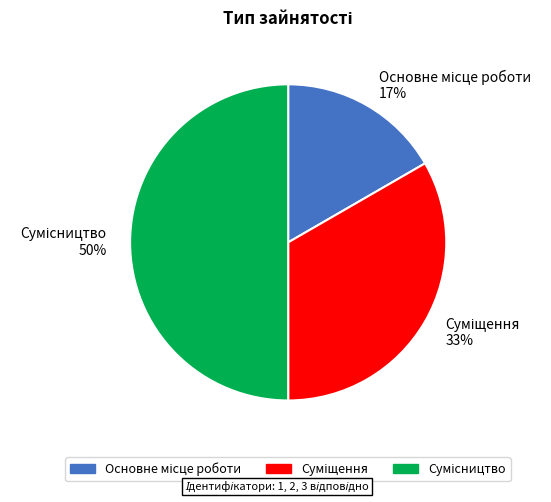

To the nearest percent, what is the difference between the largest and smallest slice percentages?

33%